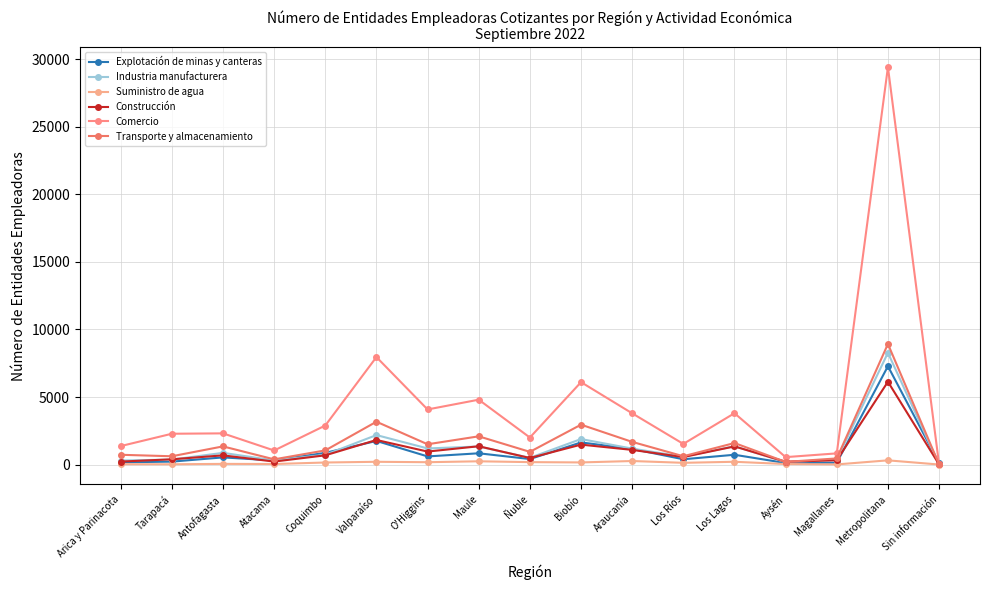

Is the value of Construcción at Araucanía greater than the value of Industria manufacturera at Maule?

No